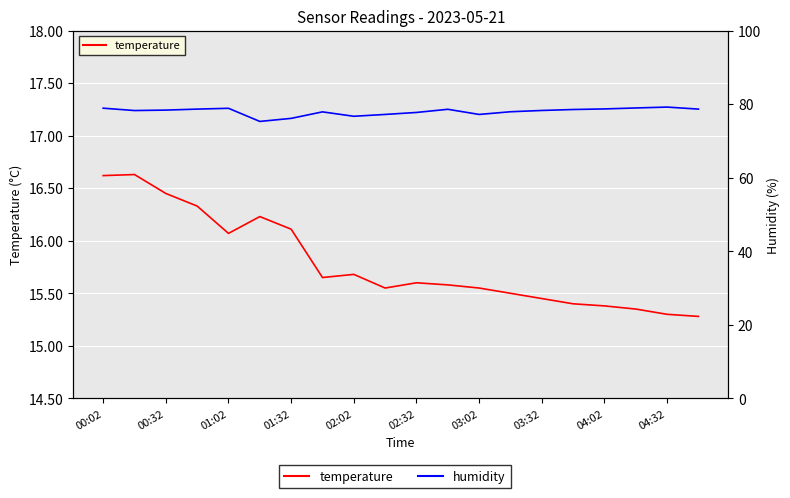

True or false: humidity and temperature intersect in this chart.

False